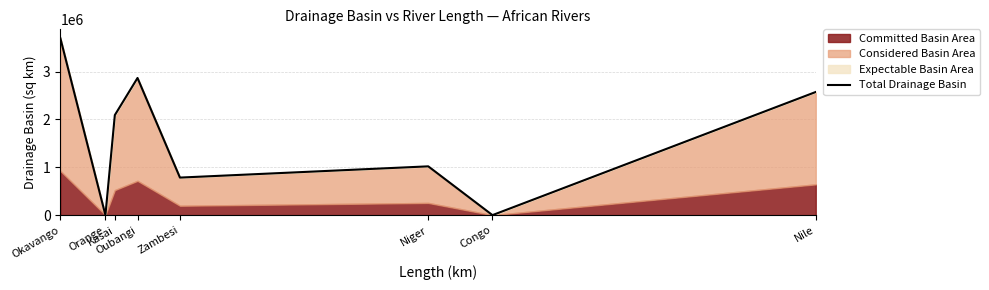

How many positive values are there?

6